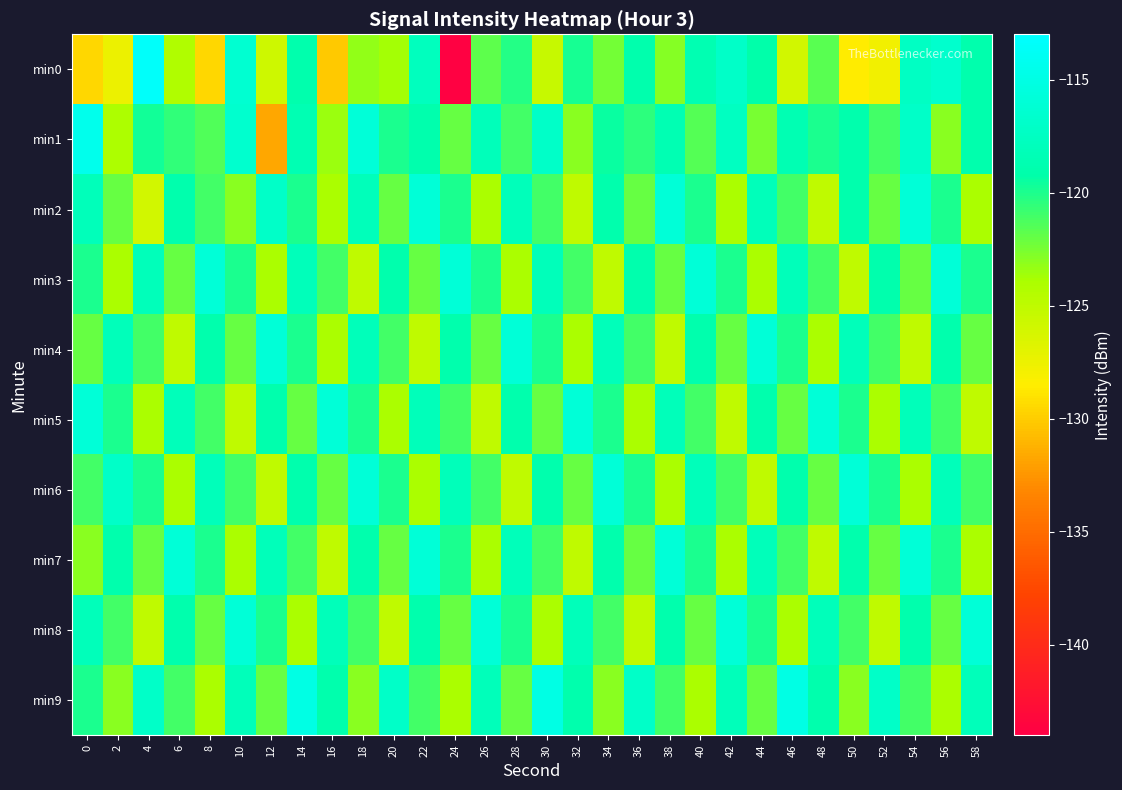

List the series in order of their peak value, lowest first.

min2, min3, min4, min5, min6, min7, min8, min9, min1, min0